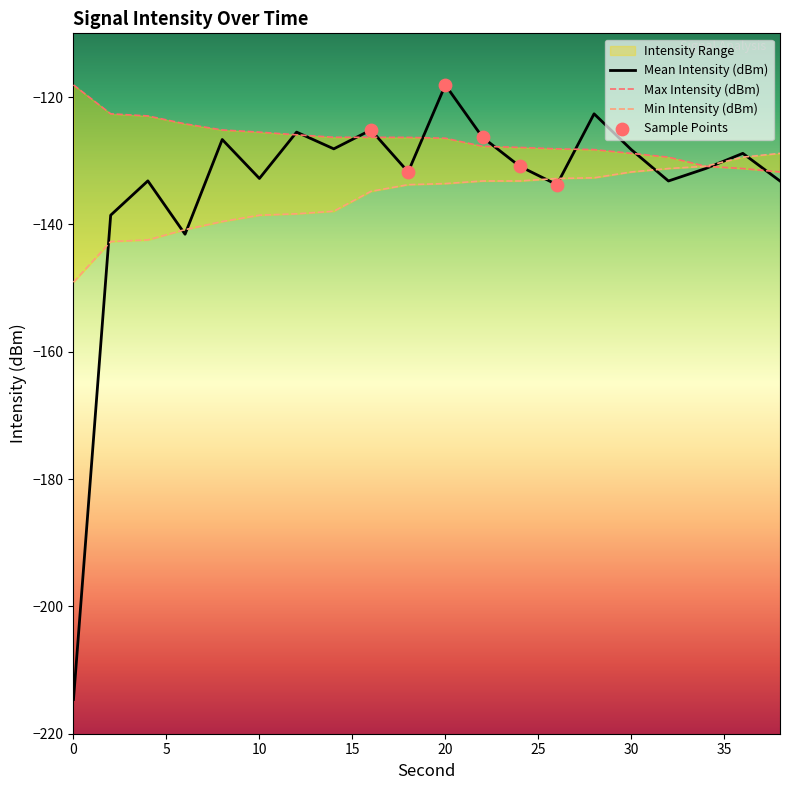

What is the minimum value for Mean Intensity (dBm)?

-214.6